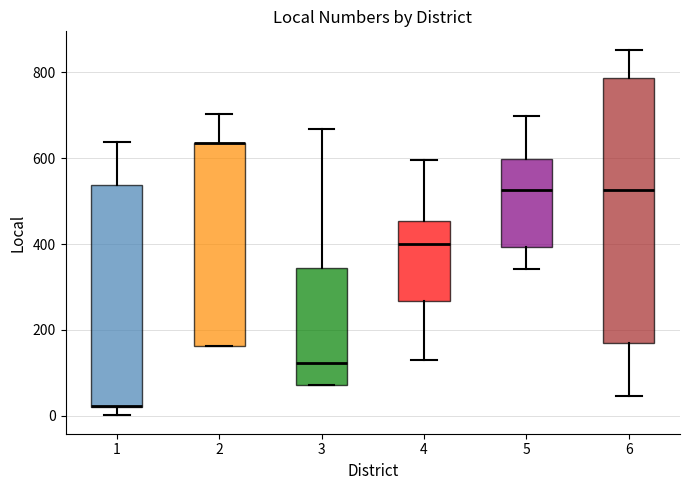

Reading left to right, read every box against the y-axis: the position of its median line, the range the box covers, and the ends of its whiskers. The values are not printed on the chart, so give them approximately, as read against the axis.

1: median 20 (drawn on the box's lower edge), box 20 to 540, whiskers 0 to 640
2: median 640 (drawn on the box's upper edge), box 160 to 640, whiskers 160 to 700
3: median 120, box 80 to 340, whiskers 80 to 660
4: median 400, box 260 to 460, whiskers 140 to 600
5: median 520, box 400 to 600, whiskers 340 to 700
6: median 520, box 180 to 780, whiskers 40 to 860